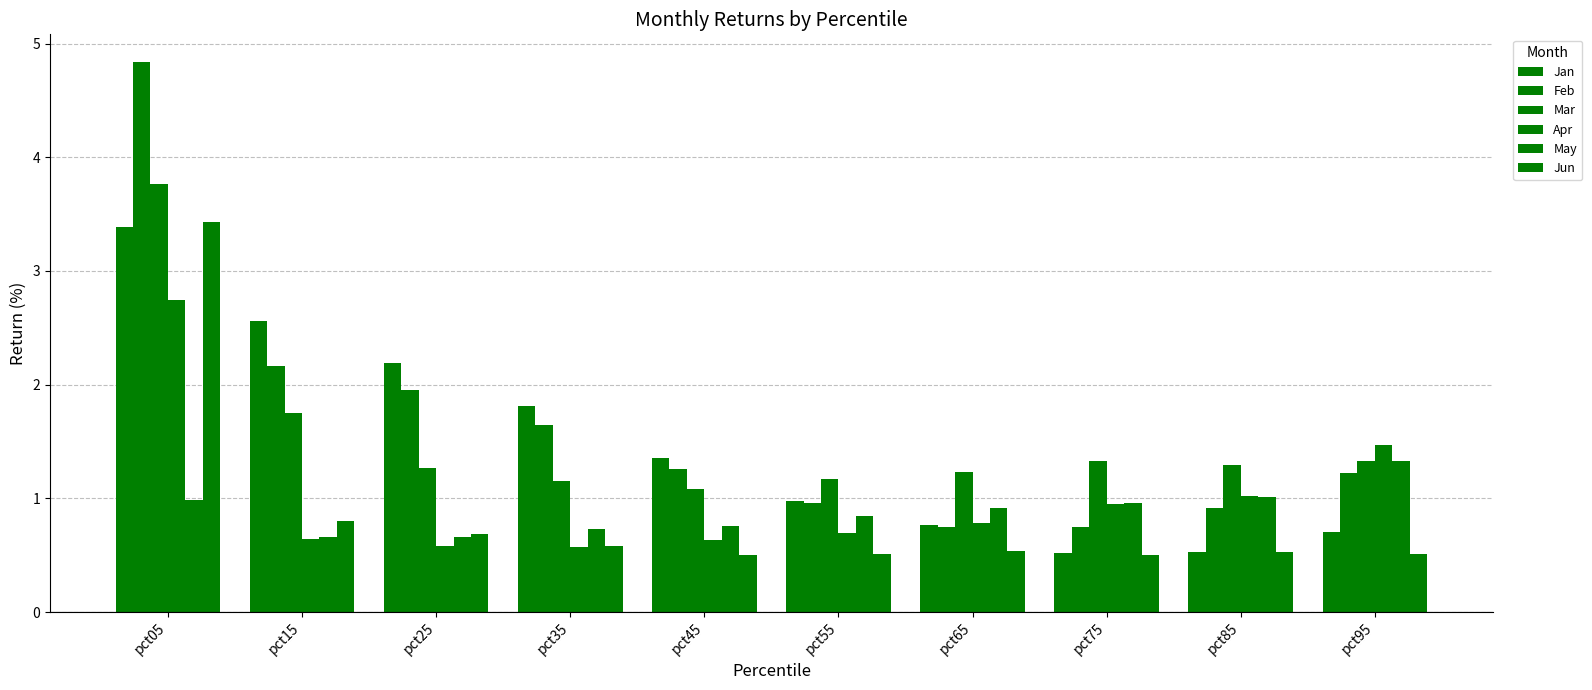

Which series has the widest spread of values?

Feb